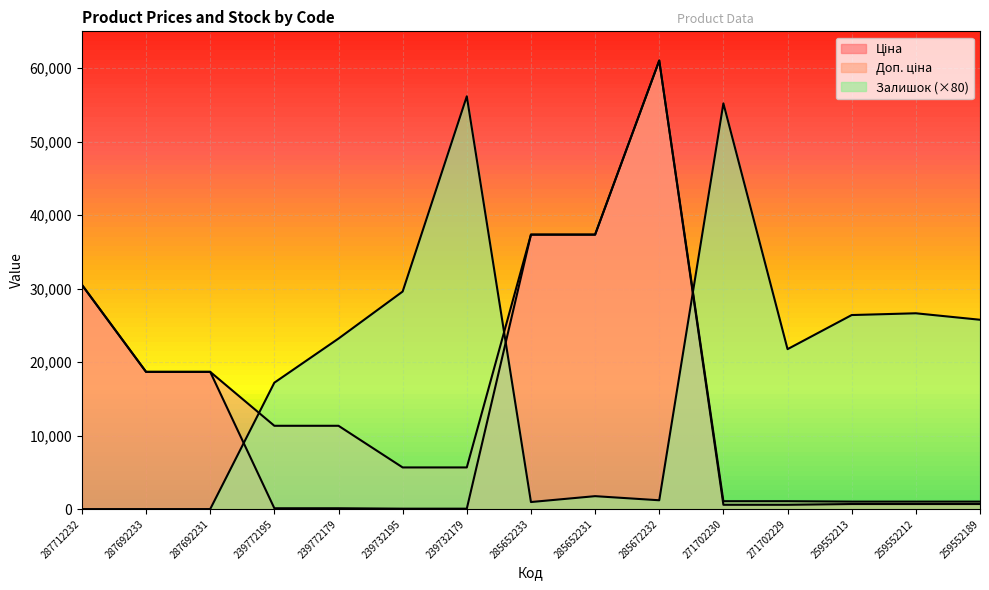

What is the total value across all series at 287712232?

61024.7